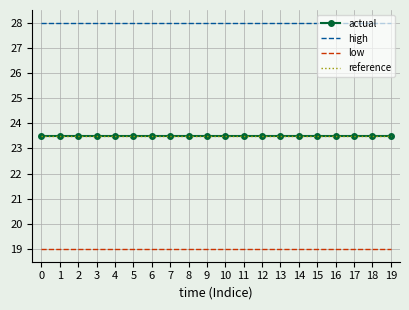

How many series are shown in this chart?

4